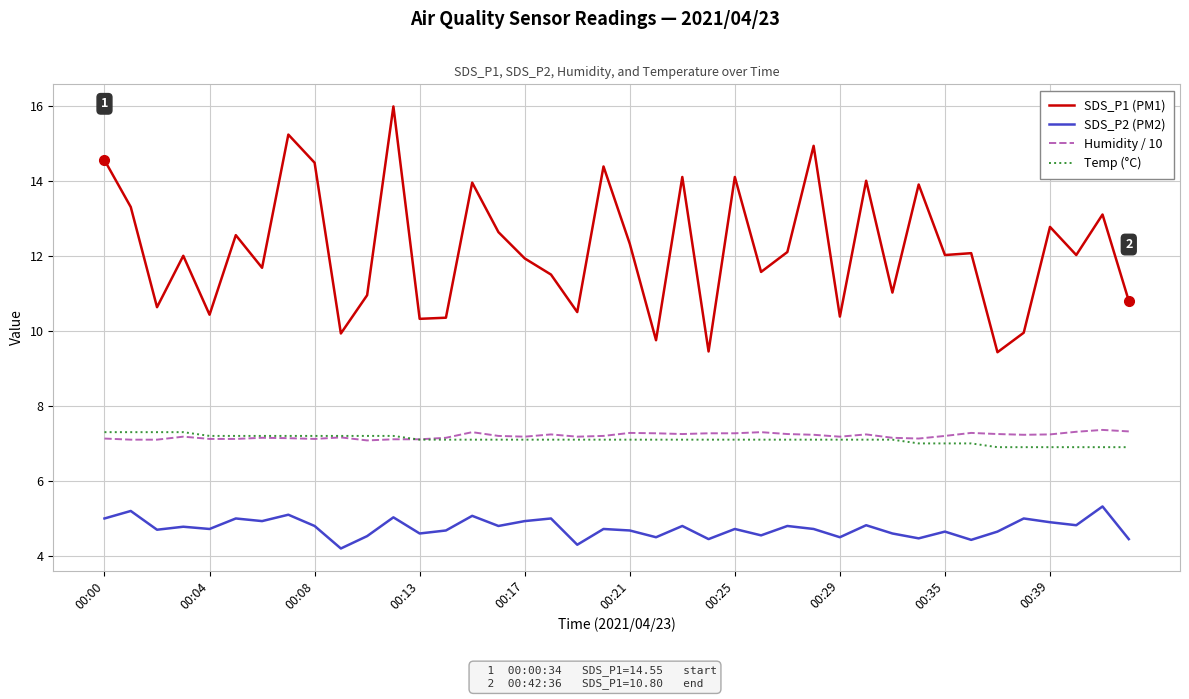

What is the minimum value for Humidity / 10?

7.1